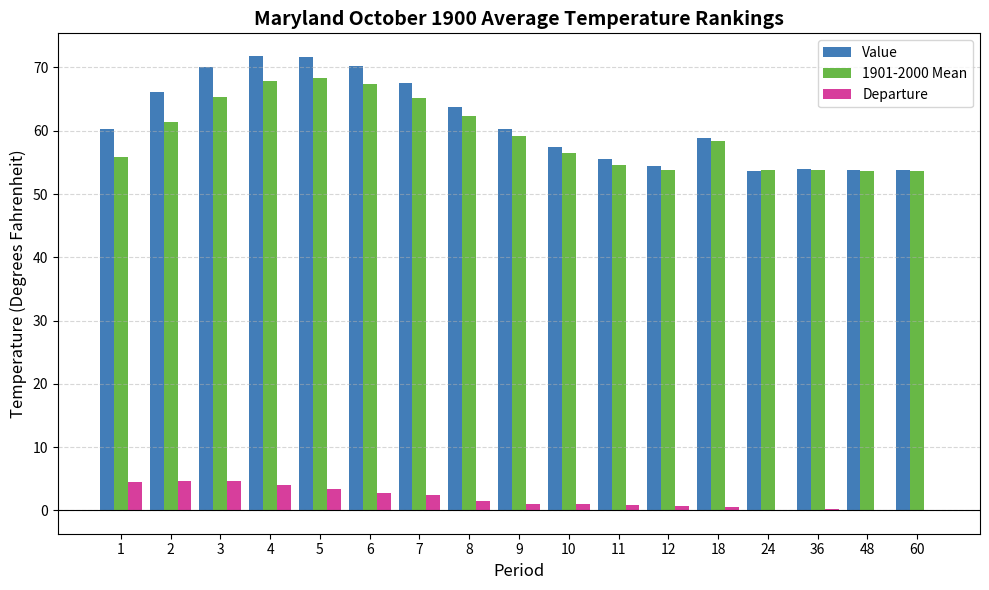

Is the value of Departure at 10 greater than the value of 1901-2000 Mean at 5?

No